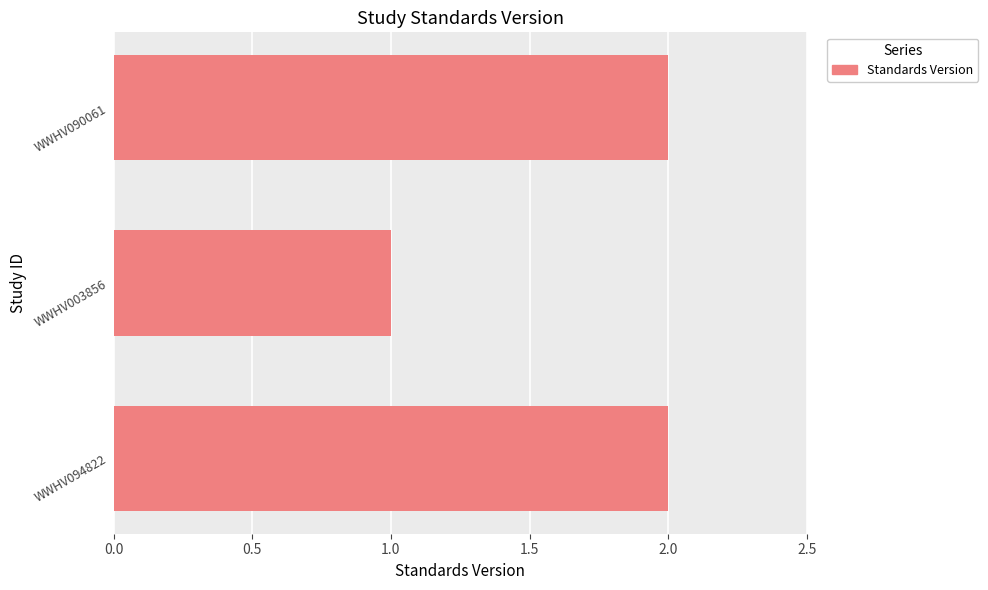

At which category does the chart reach its minimum across all series?

WWHV003856